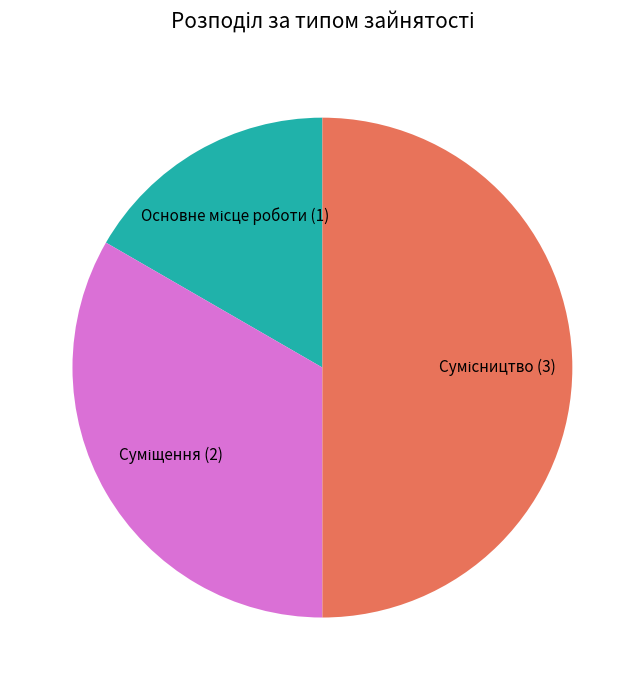

How many segments does this pie chart have?

3